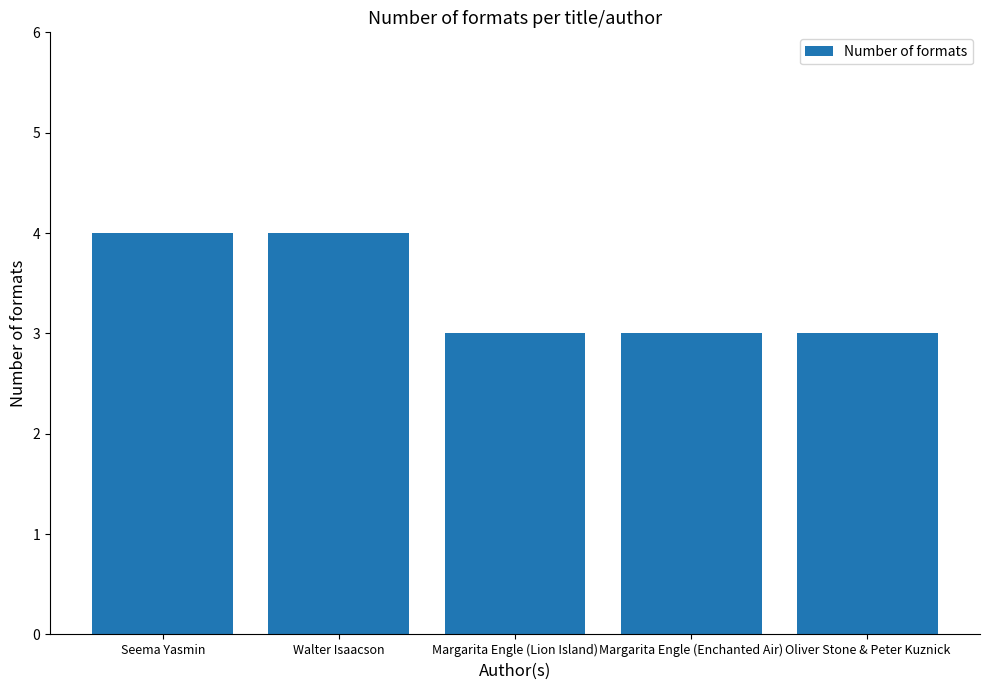

What is the change in value from Walter Isaacson to Oliver Stone & Peter Kuznick?

-1